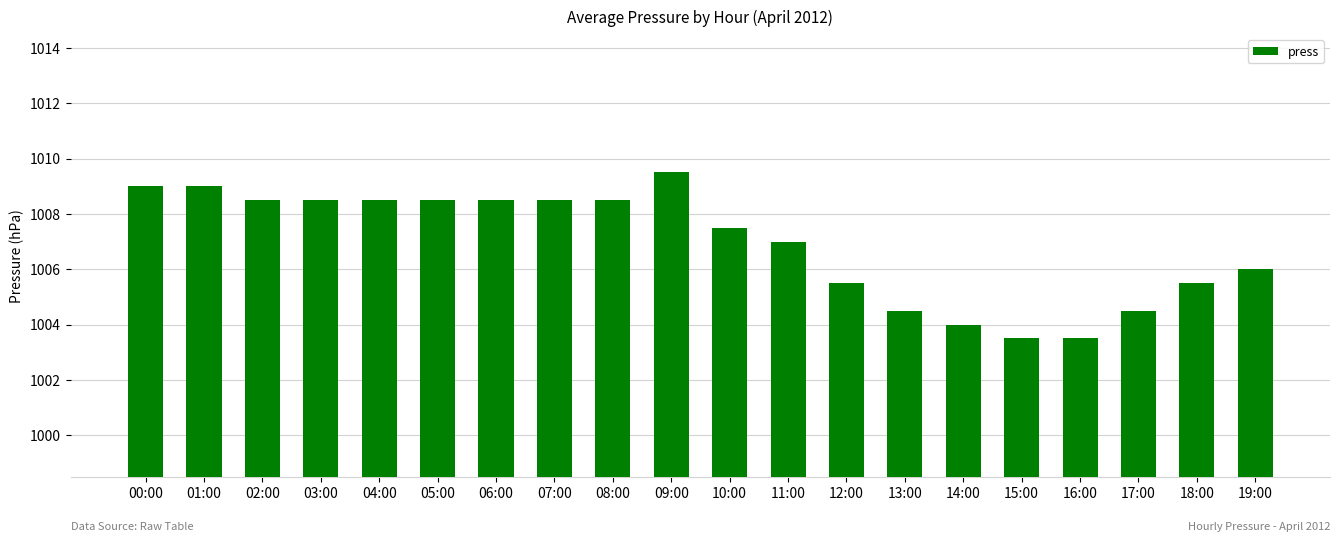

What is the change in value from 08:00 to 13:00?

-4.0